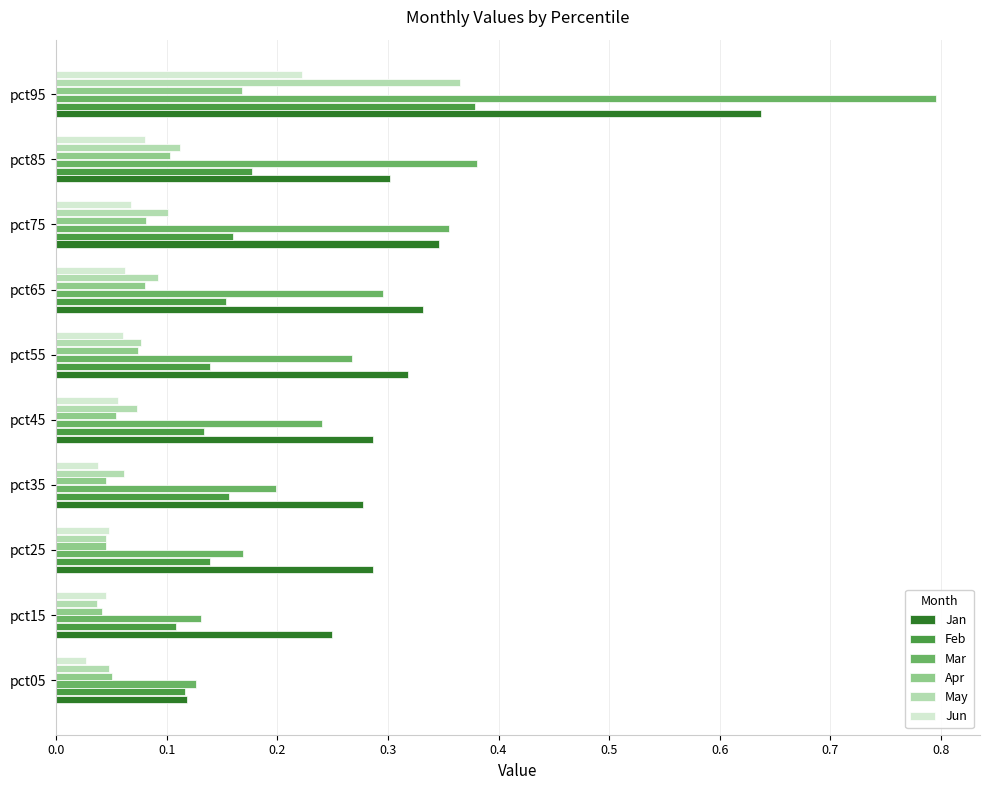

True or false: Mar has a value of 0.1 at pct65.

False